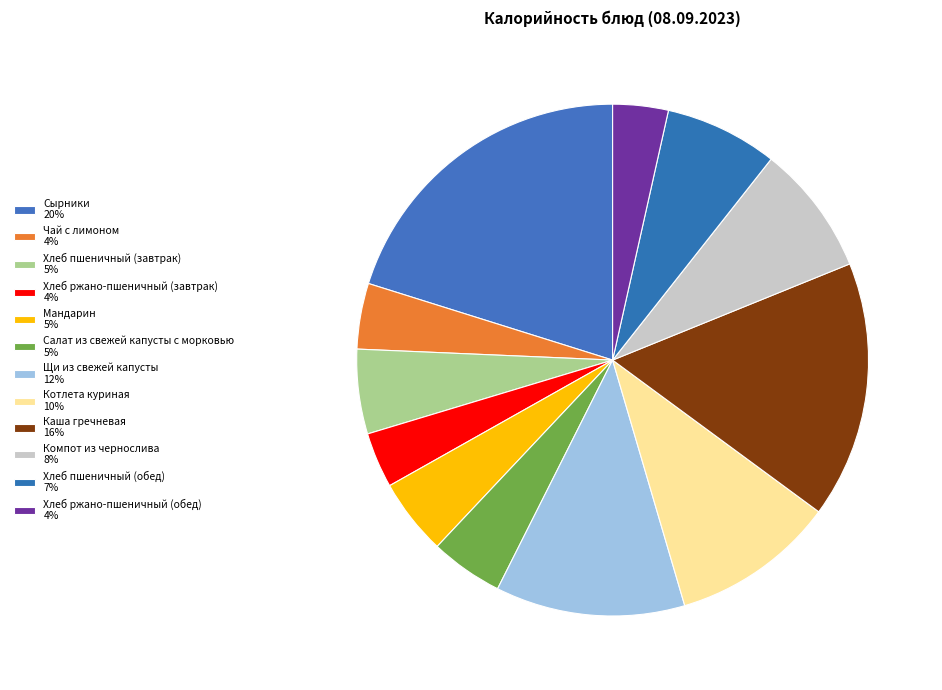

The Хлеб пшеничный (обед) slice represents 7% of the pie. True or false?

True